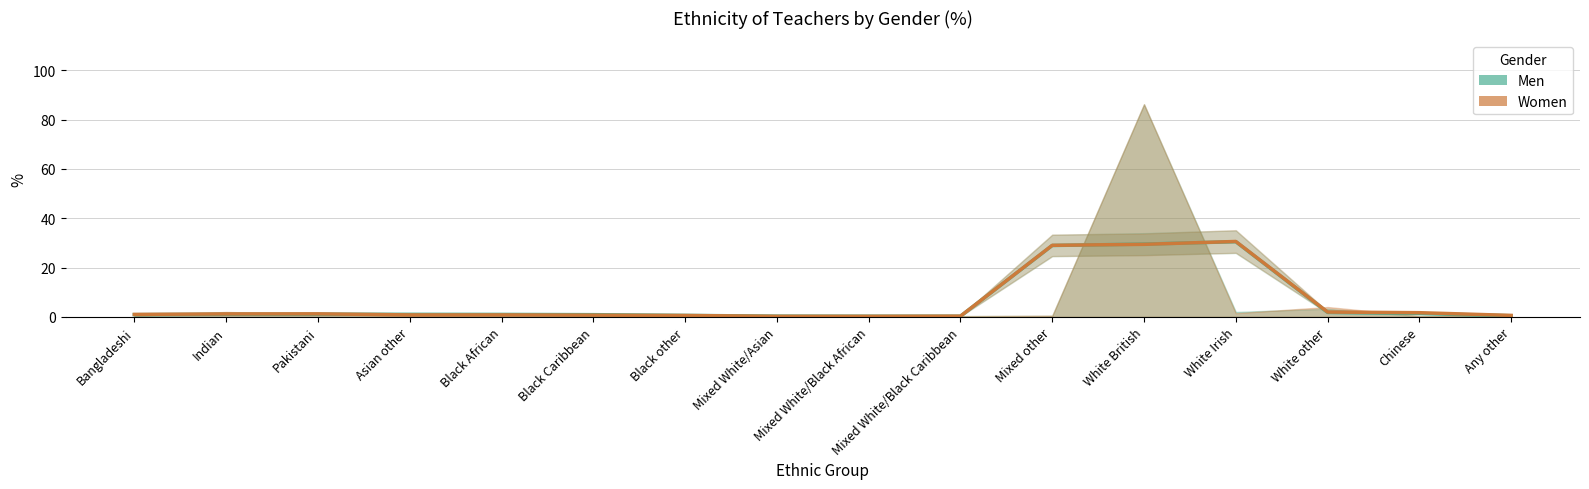

How many intersections are there between Men (trend) and Women (trend)?

4